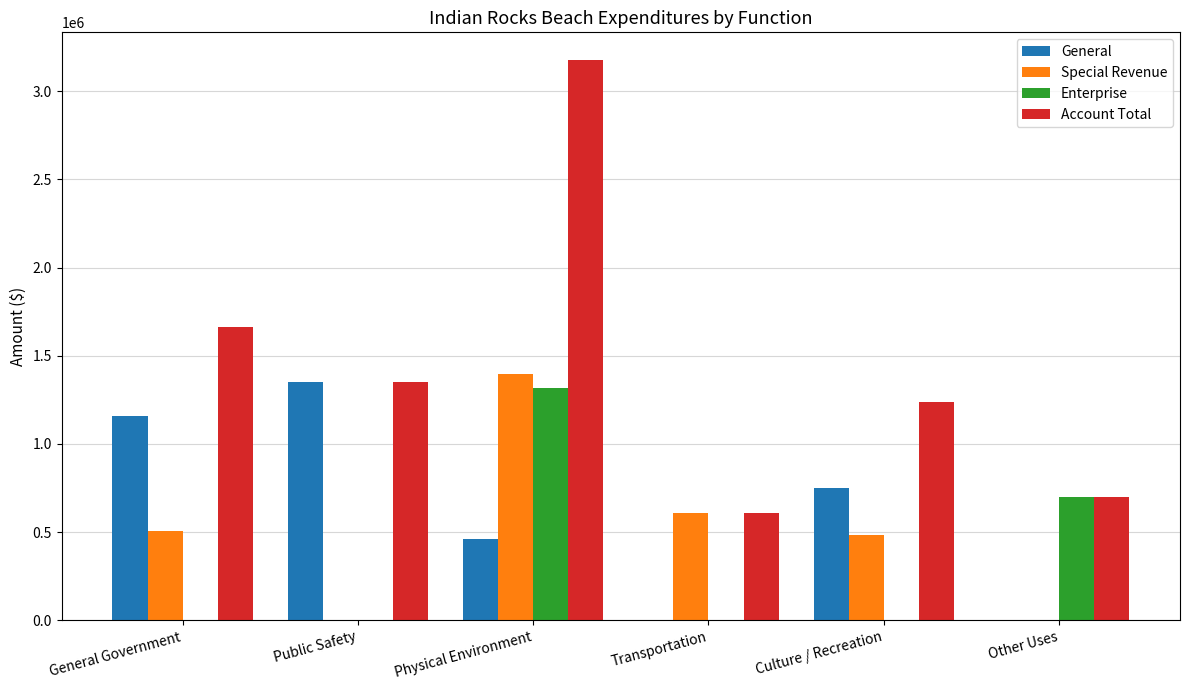

What are all the series names shown in the legend?

General, Special Revenue, Enterprise, Account Total